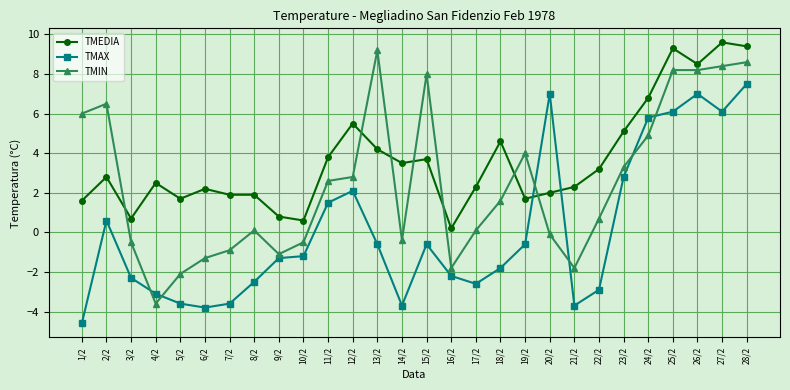

At which label does TMIN first exceed 1?

1/2